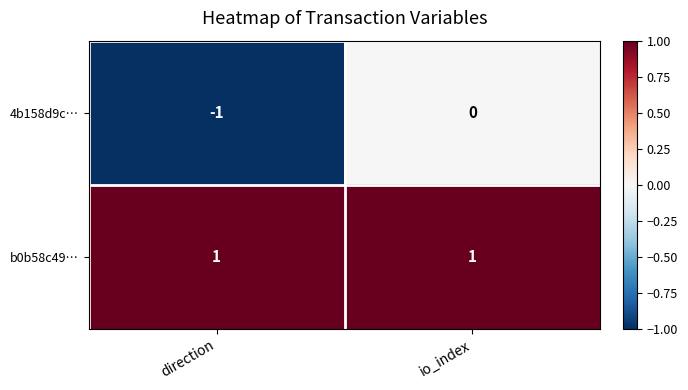

The 4b158d9c… series shows -1 at direction. True or false?

True